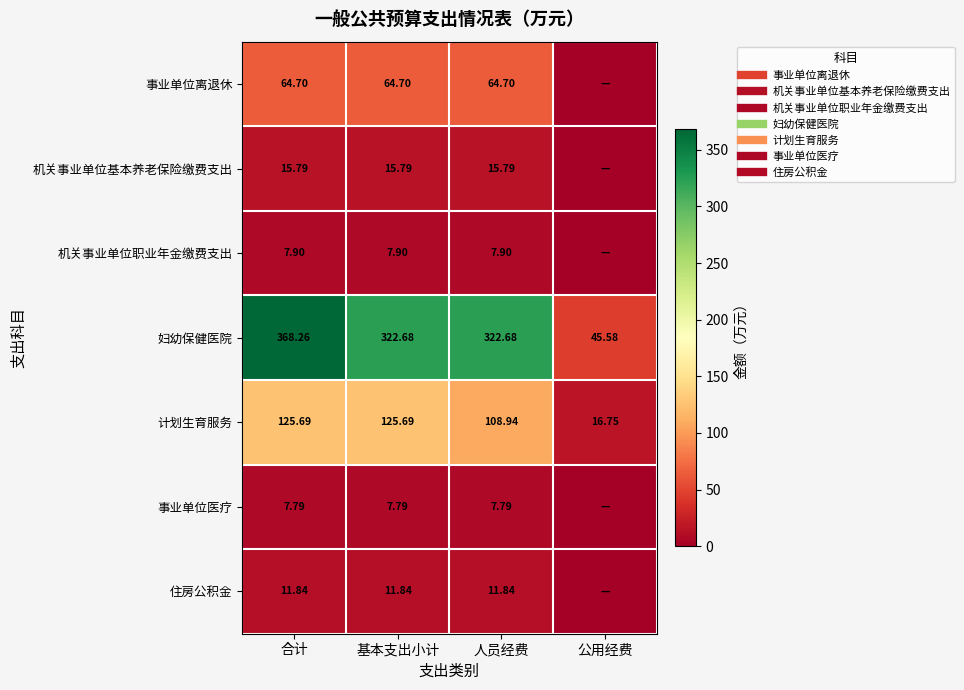

Where does the 事业单位离退休 series first go above 64?

合计